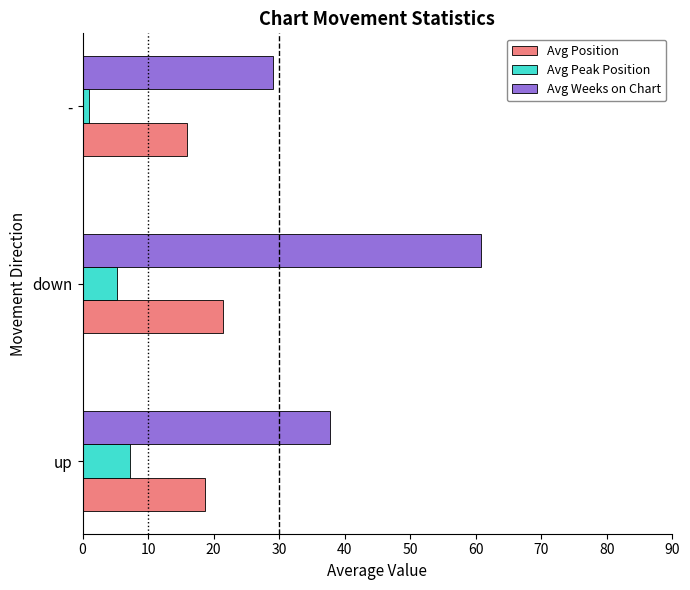

What is the average value of the Avg Position series?

18.7